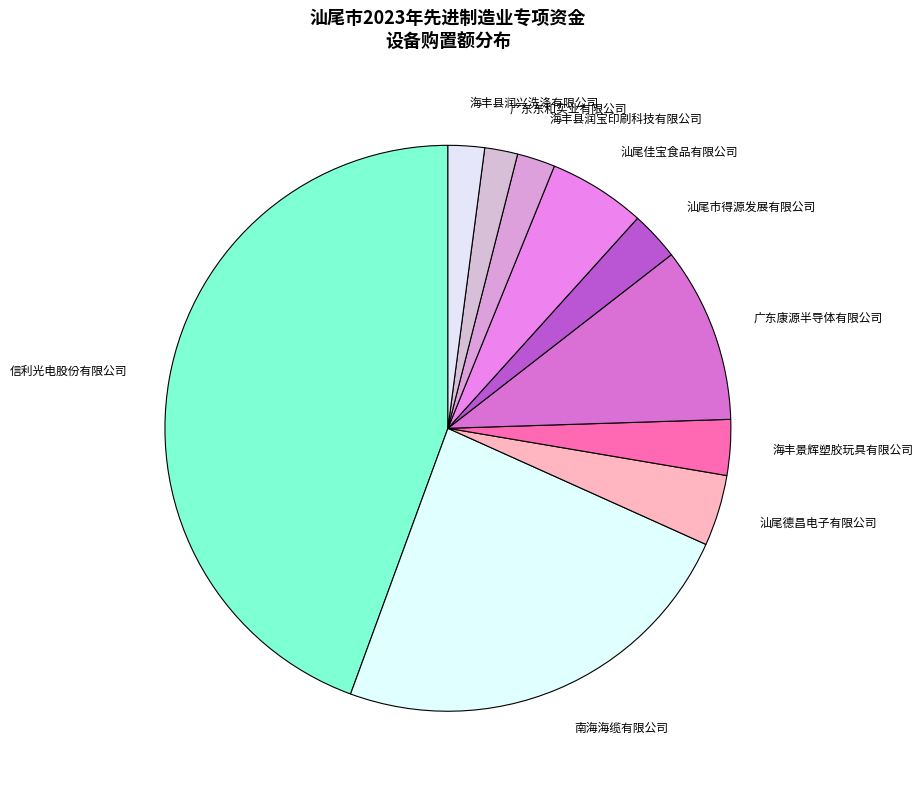

What is the largest slice in the pie chart?

信利光电股份有限公司